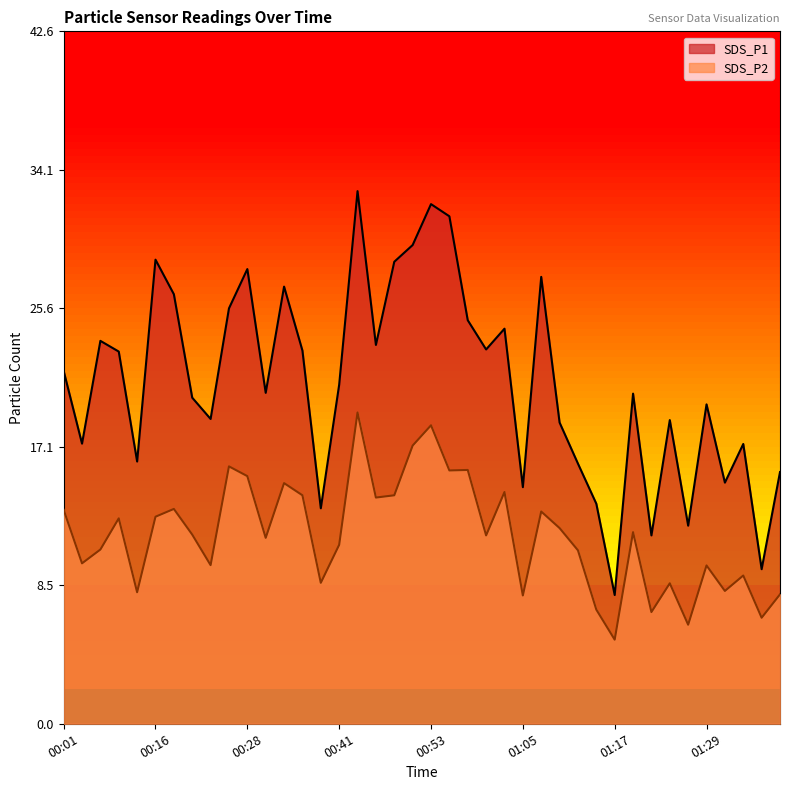

How many data points in SDS_P2 are less than 11?

17